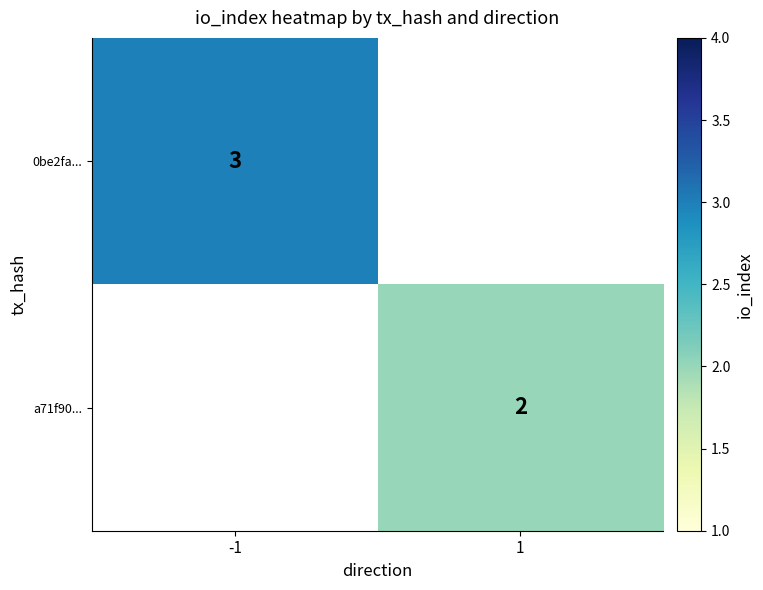

True or false: a71f90... has a value of 1 at 1.

False